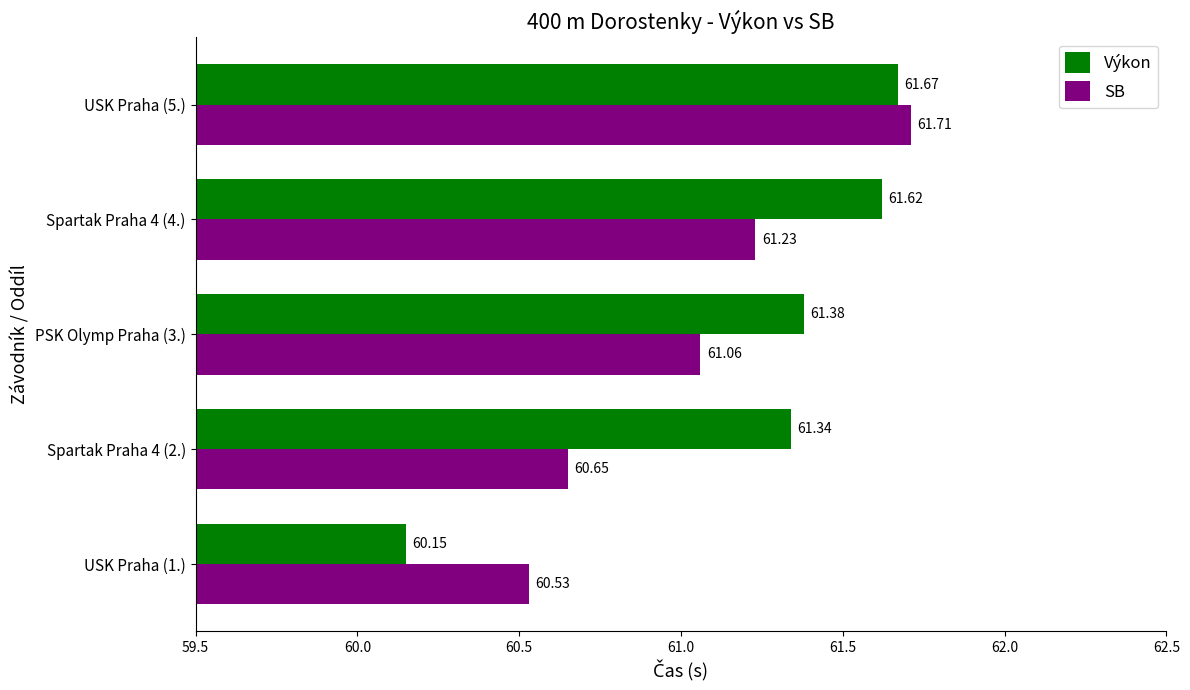

At which label does Výkon reach its peak?

USK Praha (5.)